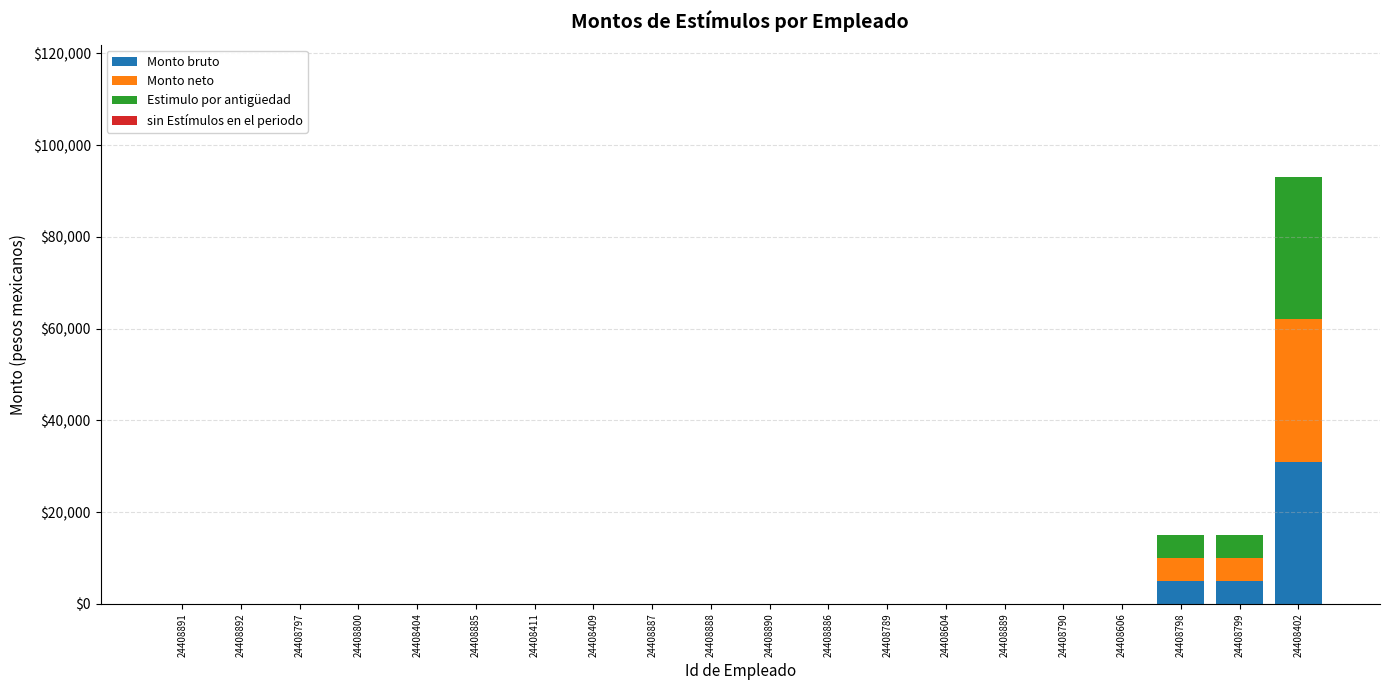

The value of Monto bruto at 24408606 is 0. True or false?

True